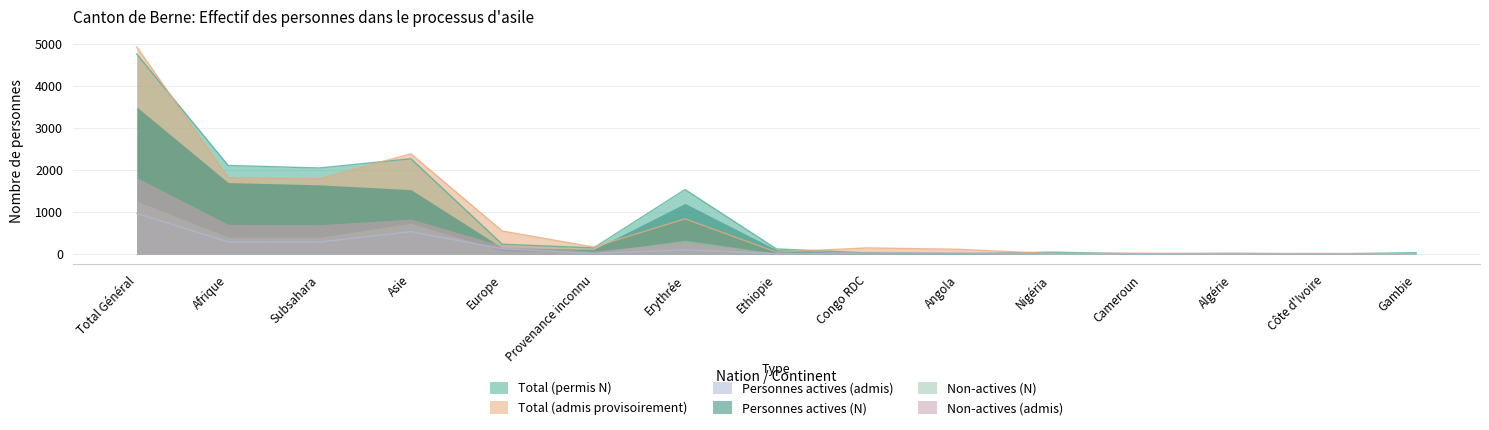

What is the maximum value for Total (permis N)?

4758